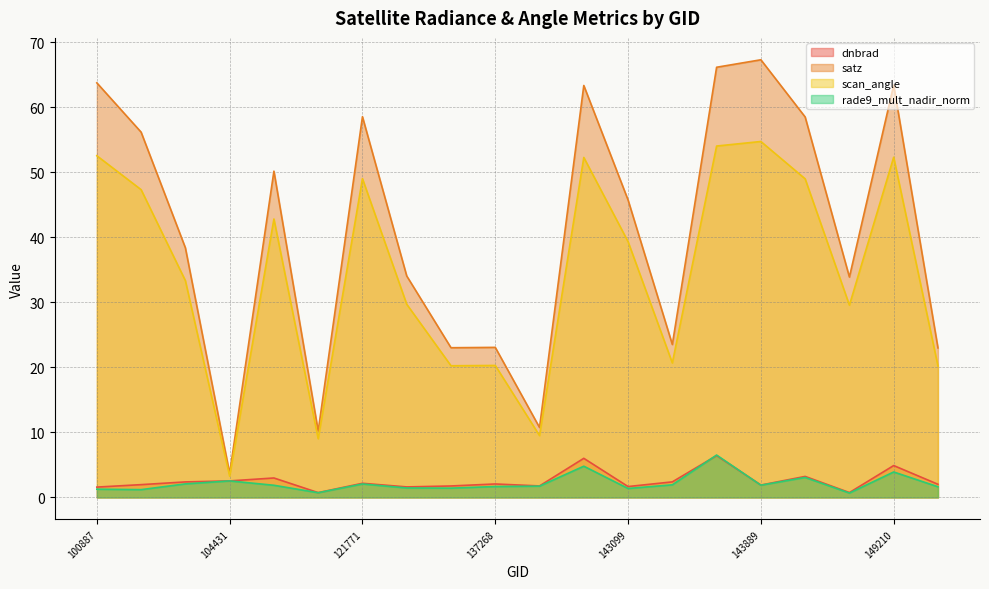

Count the number of categories in the chart.

20